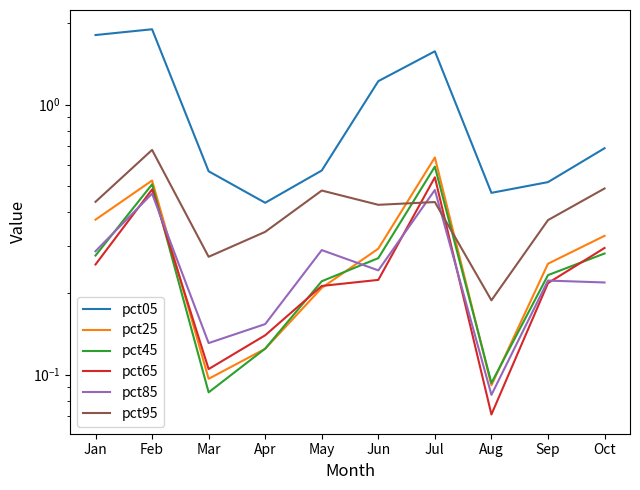

What is the value of the pct85 point at the 4th from the left?

0.2